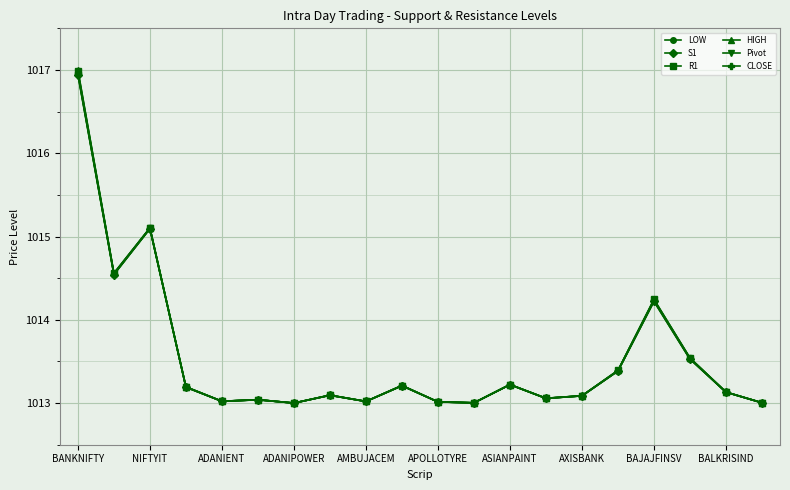

What is the lowest value of the R1 series?

1013.0